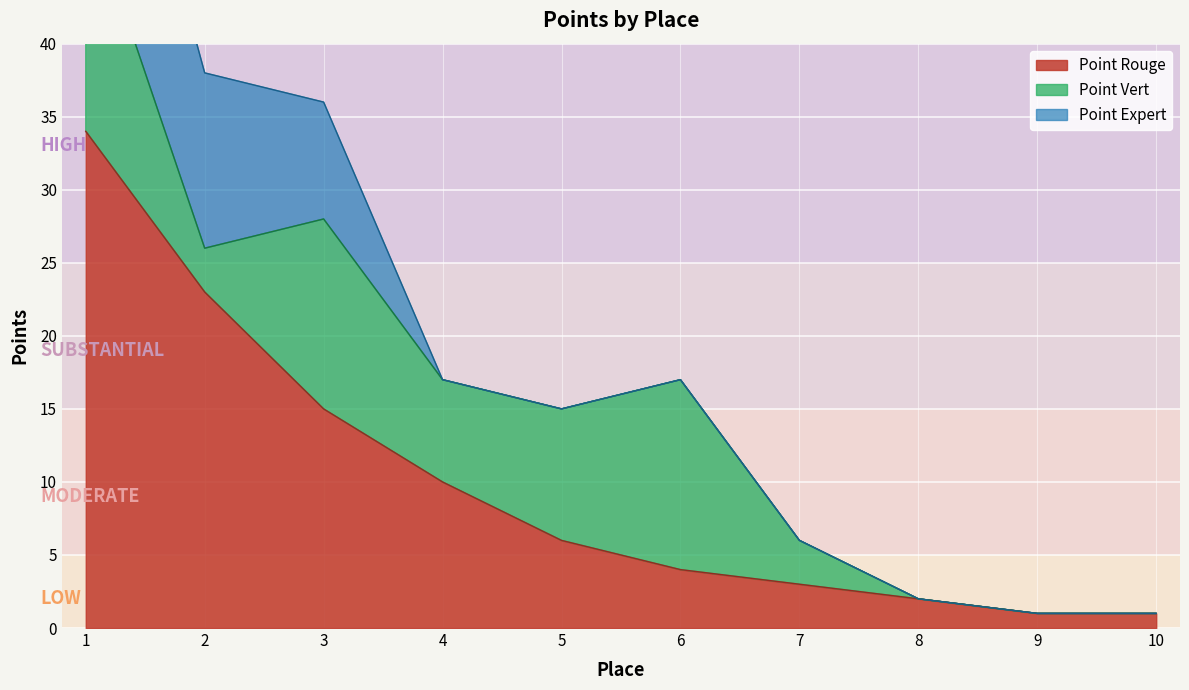

List the labels in order of Point Rouge value, largest first.

1, 2, 3, 4, 5, 6, 7, 8, 9, 10